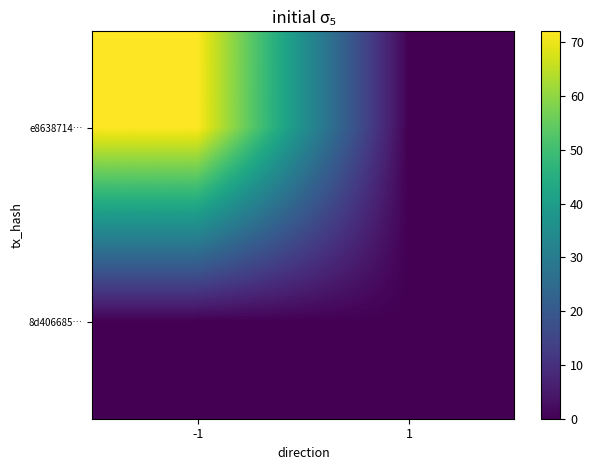

Reading left to right, what are all the values shown in this chart?

e8638714…: -1=72	1=0
8d406685…: -1=0	1=0